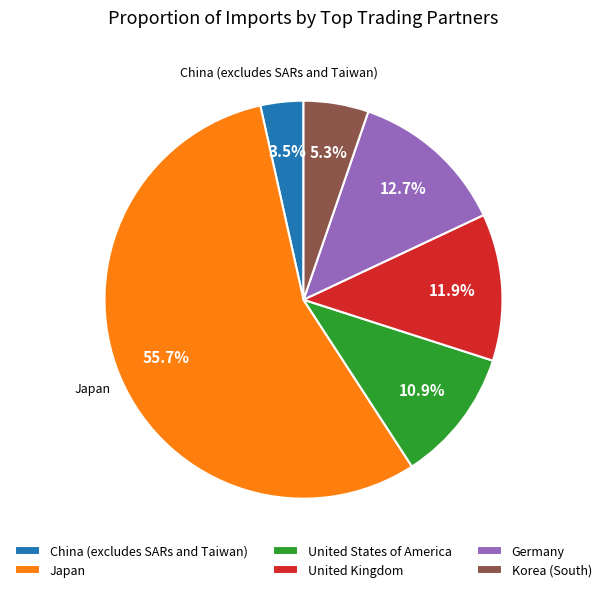

To the nearest percent, what is the combined percentage of United States of America and Korea (South)?

16%